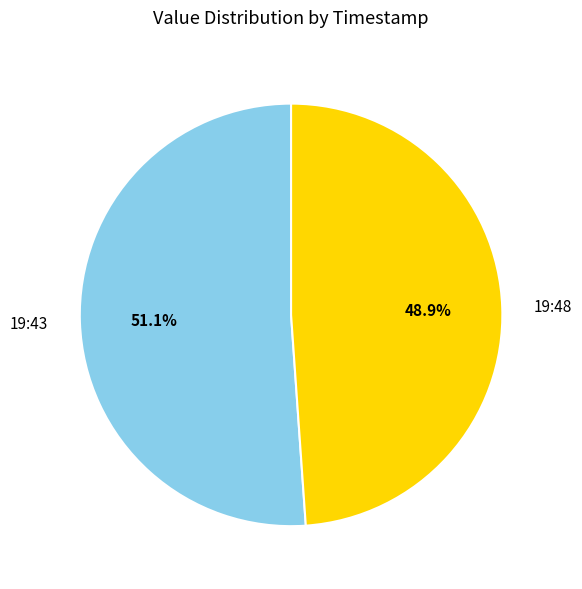

What is the smallest slice in the pie chart?

19:48